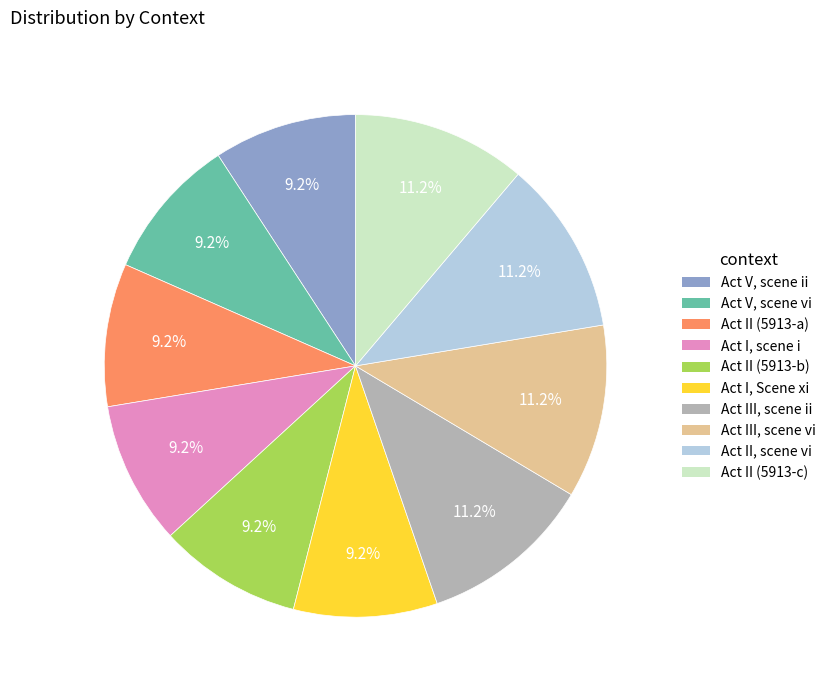

Do Act II (5913-a) and Act II, scene vi together represent more than half of the pie?

No